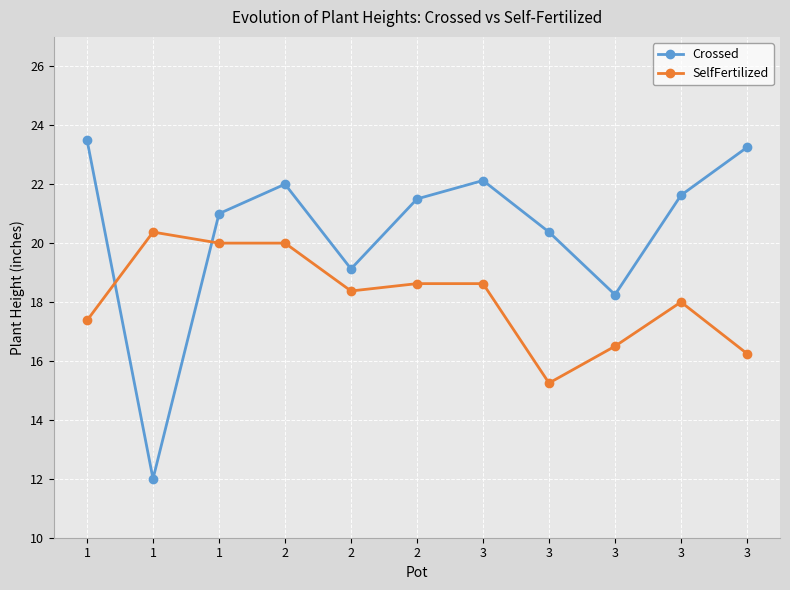

True or false: SelfFertilized and Crossed intersect in this chart.

True